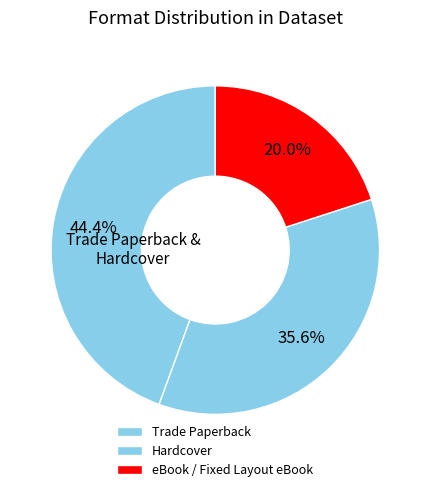

To the nearest percent, what is the average slice percentage?

33%